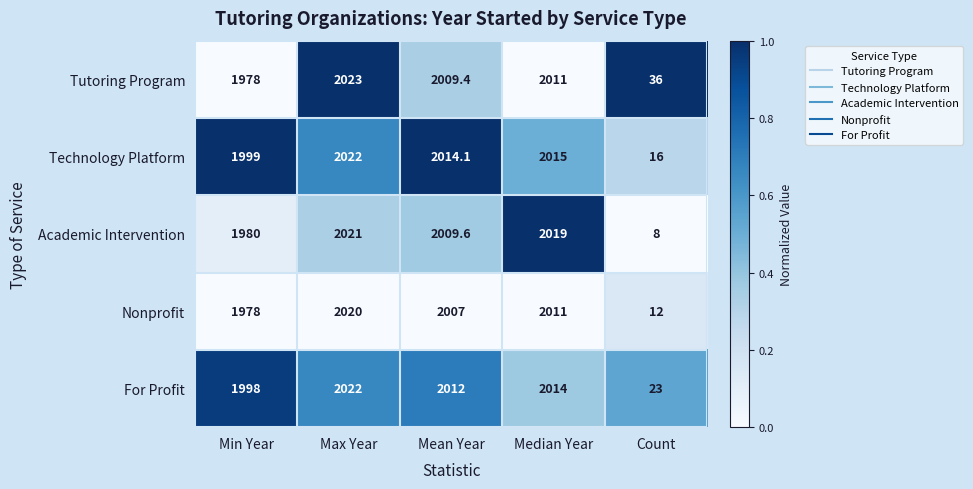

What is the total value across all series at Count?

95.0